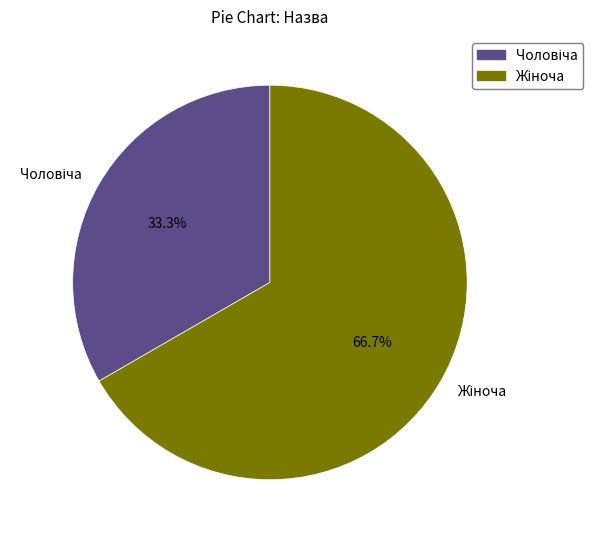

Does any single category account for the majority?

Yes